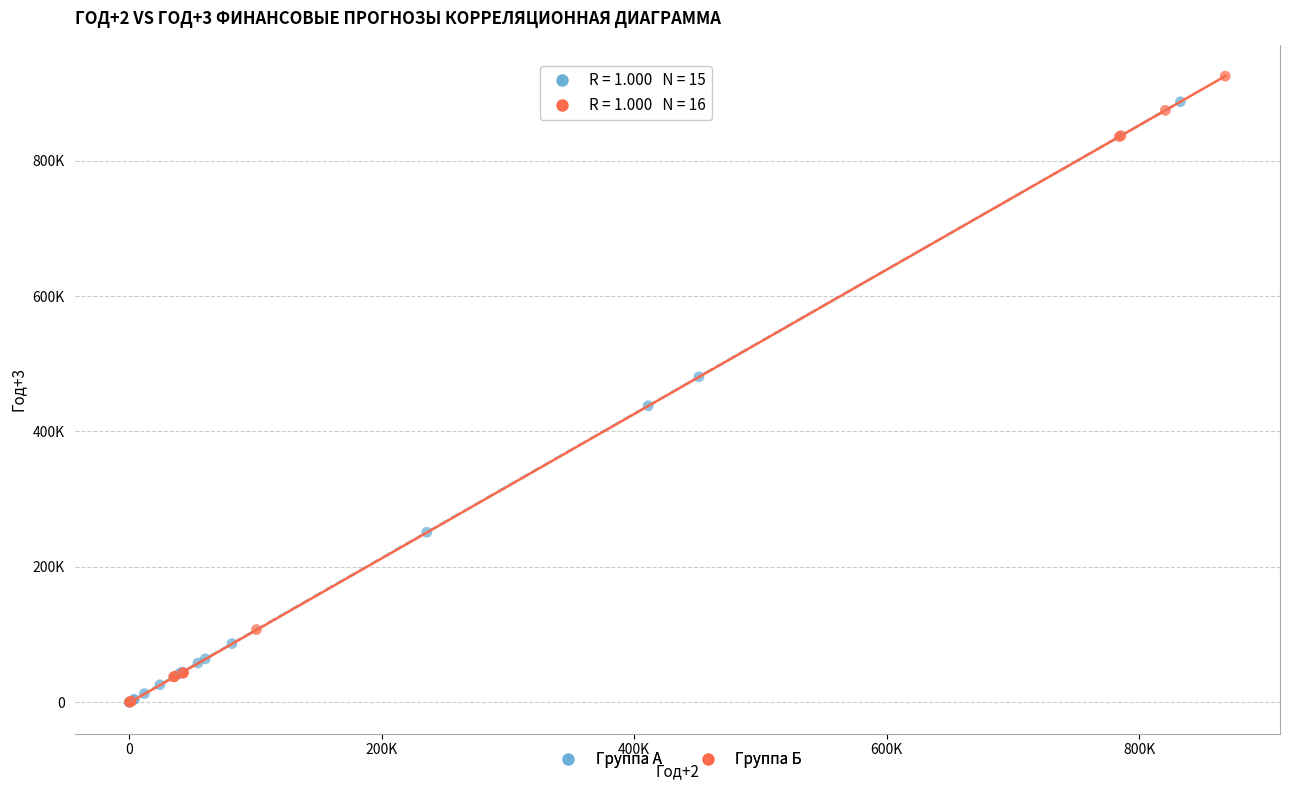

Which series has the largest Y range (max minus min)?

Группа Б